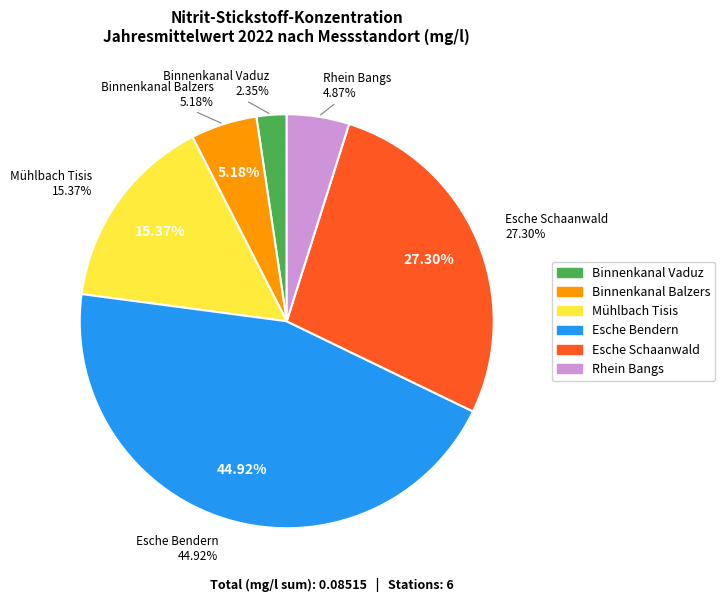

Count the number of slices in the pie.

7